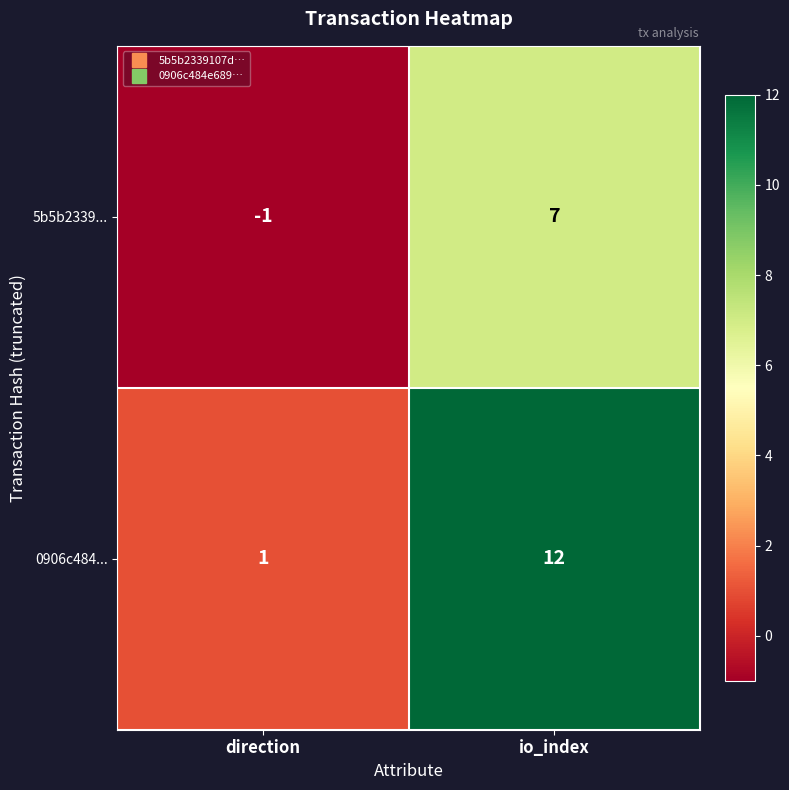

Which category has the highest value across all series?

io_index